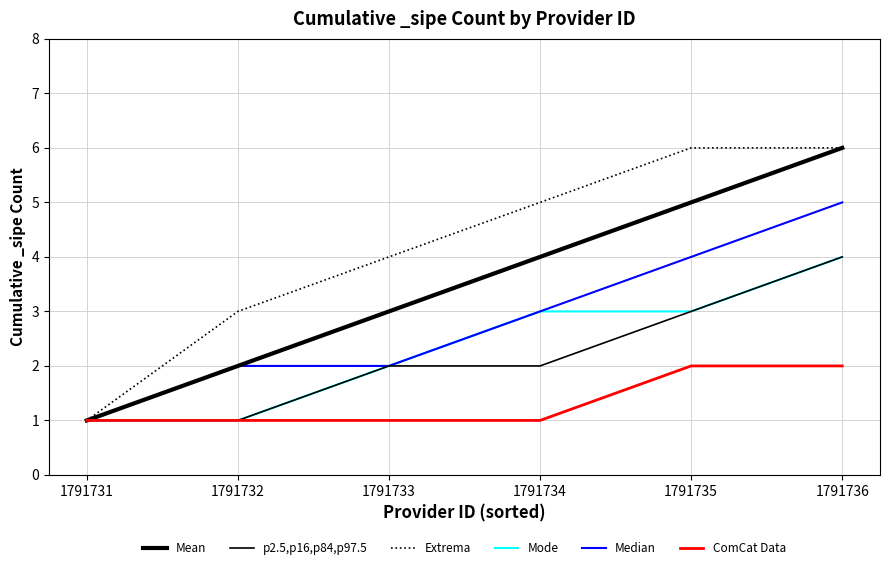

Is this an area chart (filled region under the line)?

No